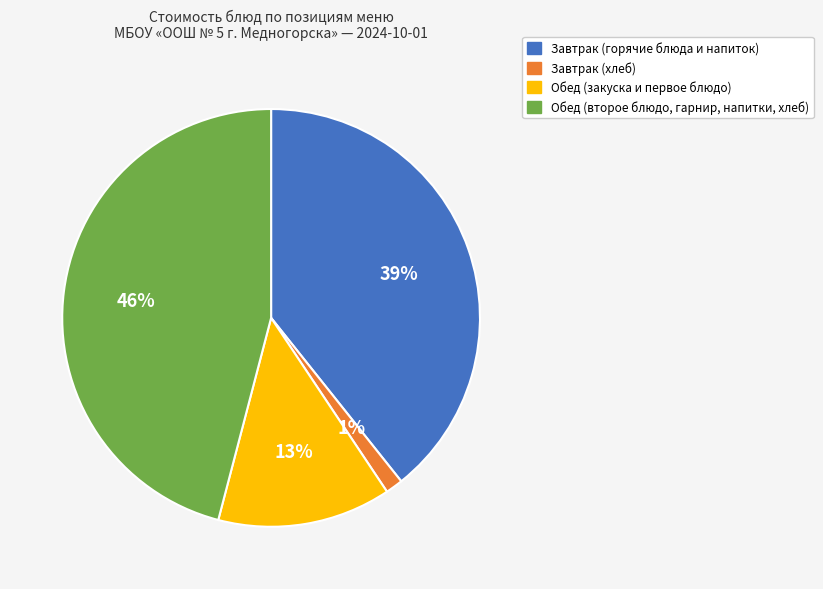

Is Завтрак (горячие блюда и напиток) the majority of the pie?

No